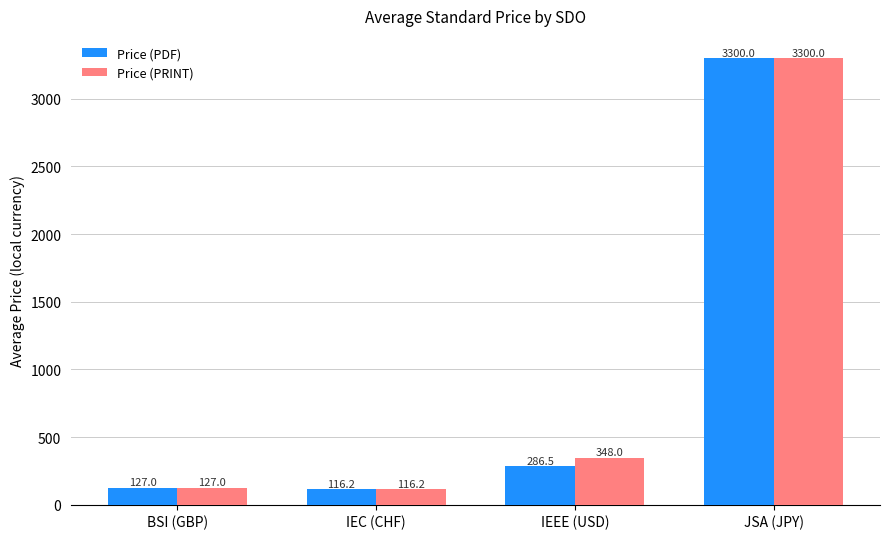

What is the value of the Price (PRINT) bar at the 3rd from the left?

348.0